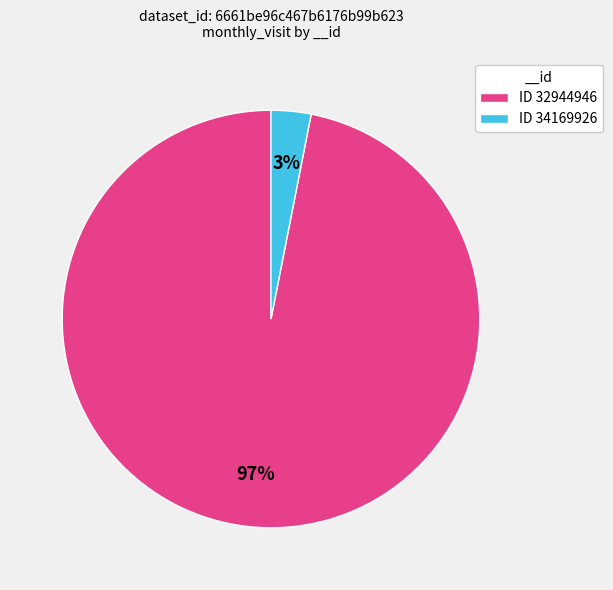

Count the number of slices in the pie.

2